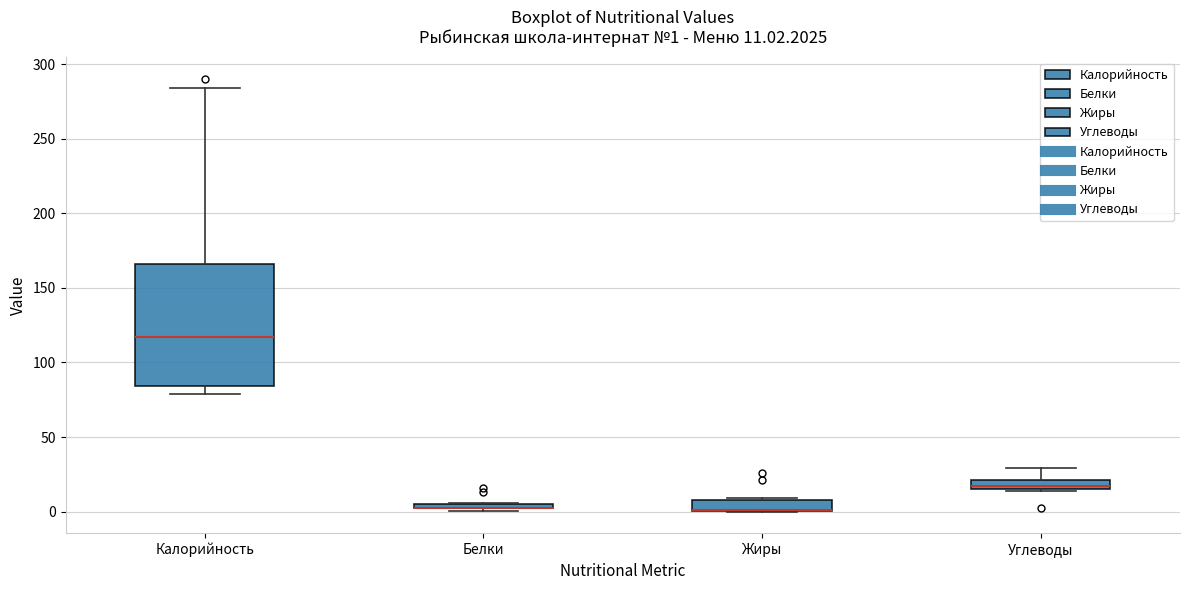

Which box is the tallest, from its lower edge to its upper edge?

Калорийность